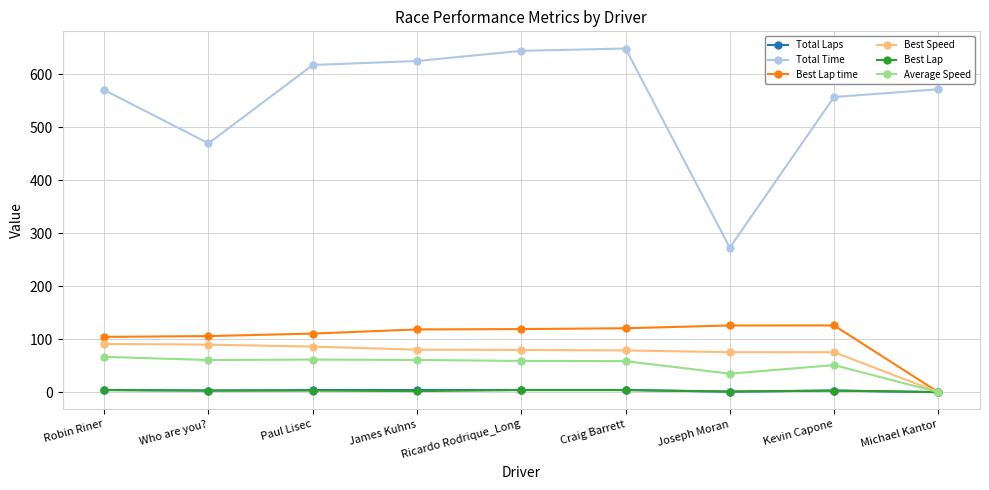

What is the total value across all series at Paul Lisec?

883.0